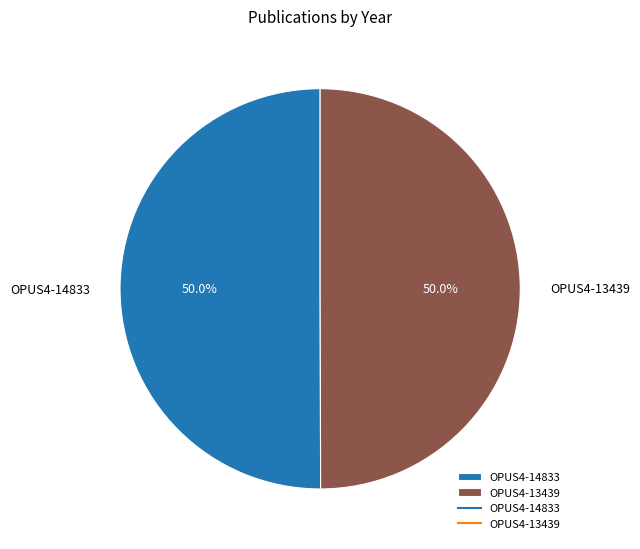

What is the ratio of the value at OPUS4-14833 to the value at OPUS4-13439?

1.0